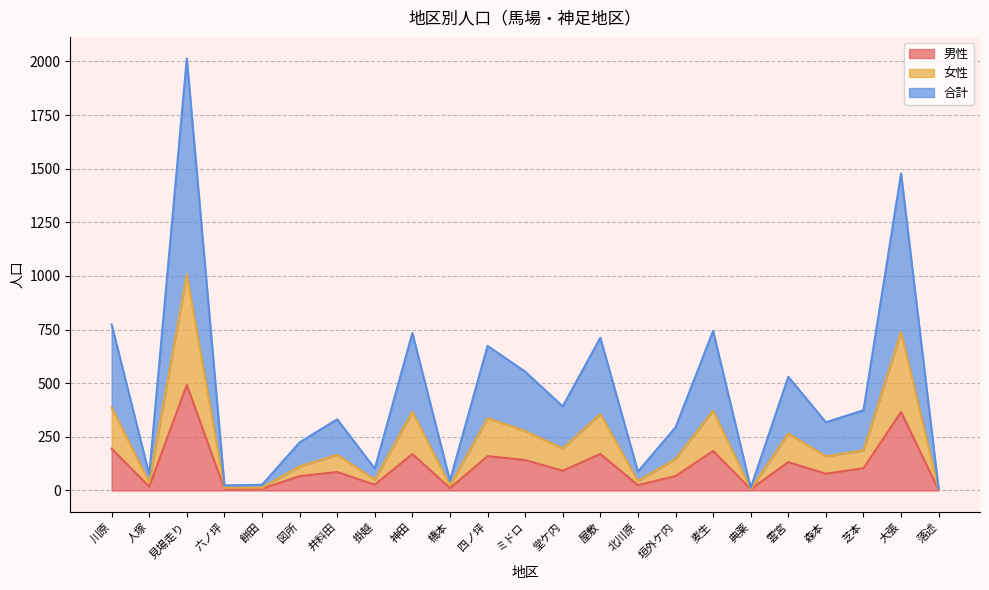

How many values in the 合計 series are below 332?

11